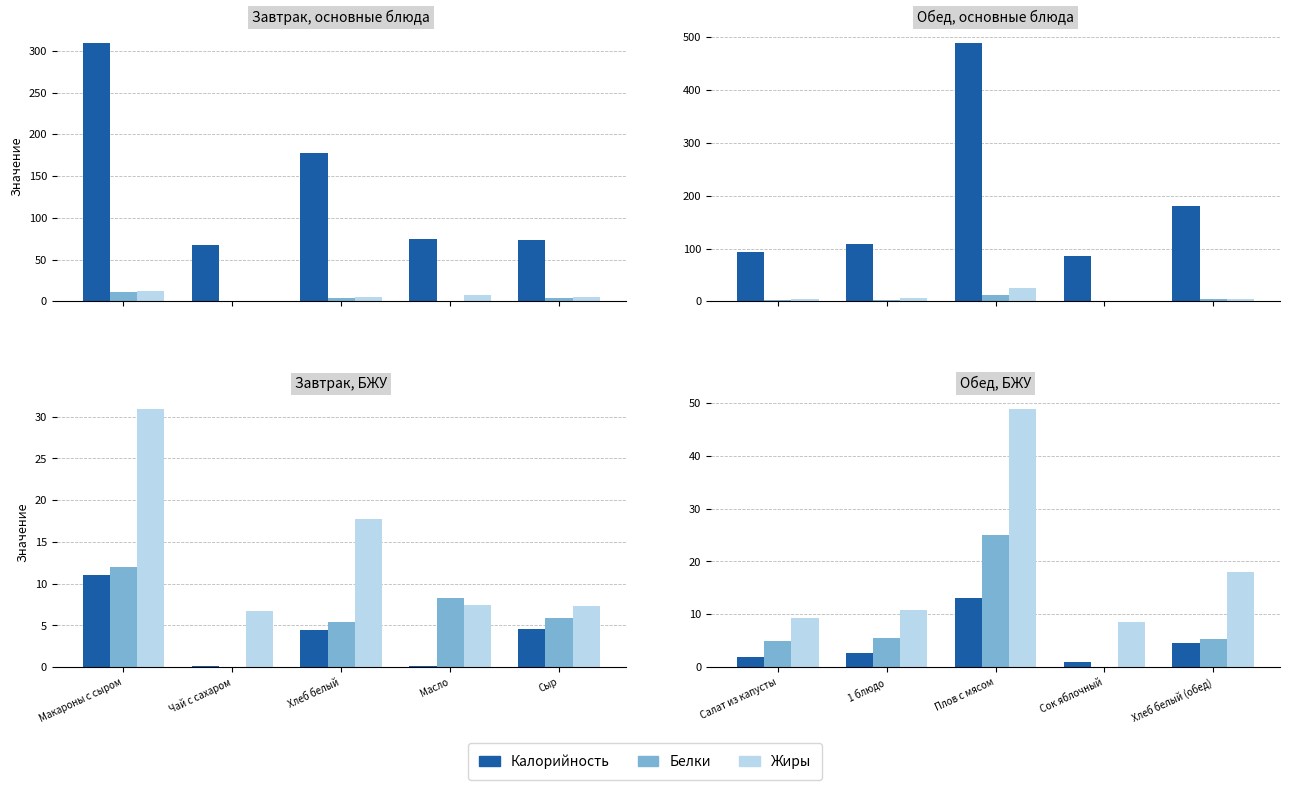

How many values in Белки are above zero?

4